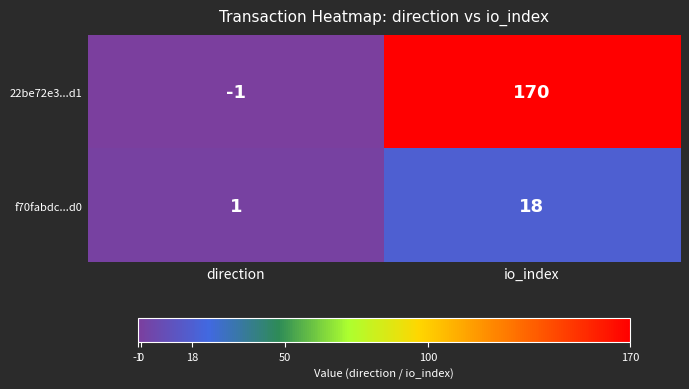

The f70fabdc...d0 series shows 2 at direction. True or false?

False